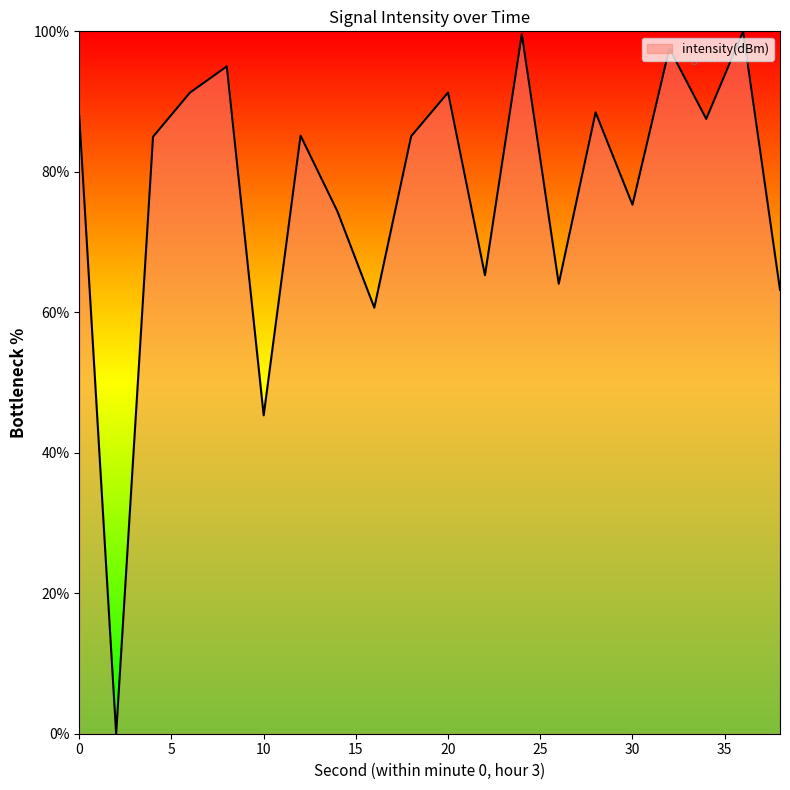

What is the maximum value shown in the chart?

100.0